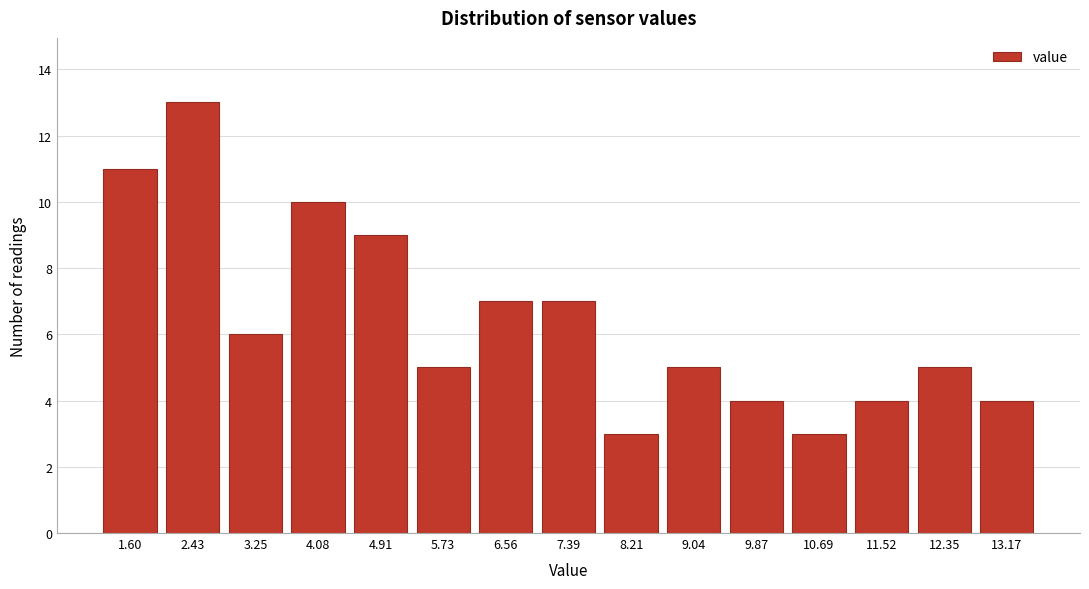

Reading right to left, transcribe all the data shown in this chart.

13.17=4	12.35=5	11.52=4	10.69=3	9.87=4	9.04=5	8.21=3	7.39=7	6.56=7	5.73=5	4.91=9	4.08=10	3.25=6	2.43=13	1.60=11